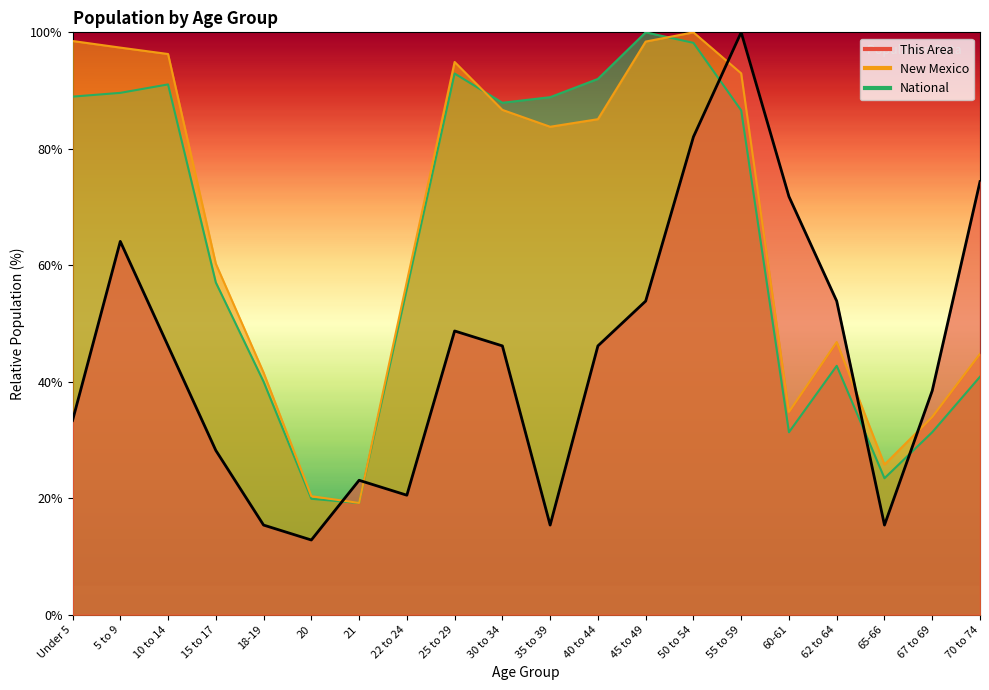

What is the value of the National point at the 2nd from the left?

89.6